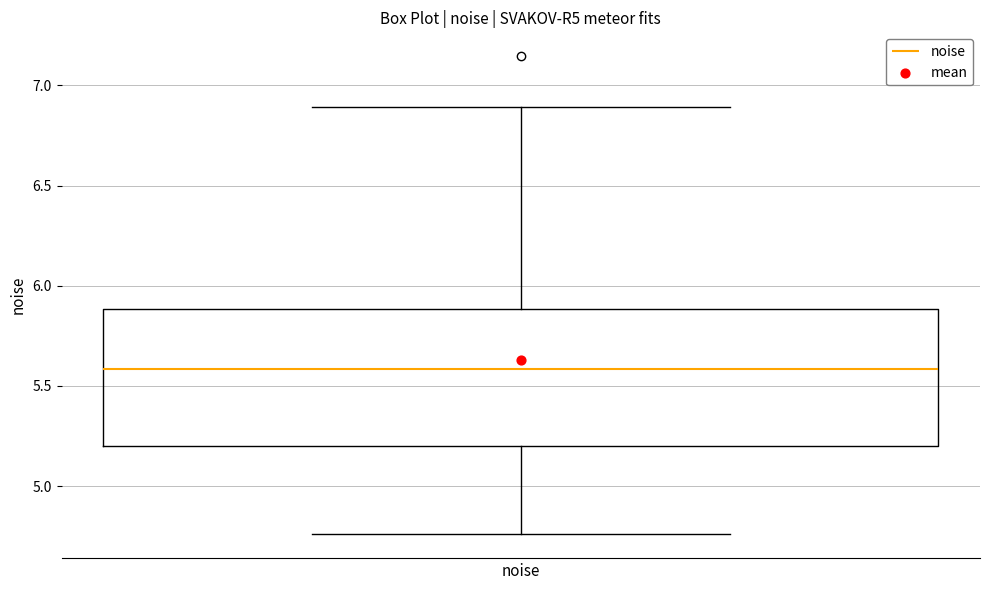

Where does the lower whisker of the box for noise end on the y-axis? The values are not printed on the chart, so give them approximately, as read against the axis.

4.75